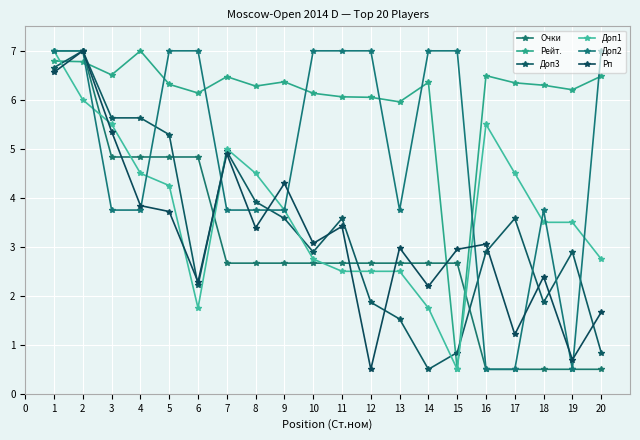

Rank the series at 5 from highest to lowest value.

Доп2, Рейт., Доп3, Очки, Доп1, Рп